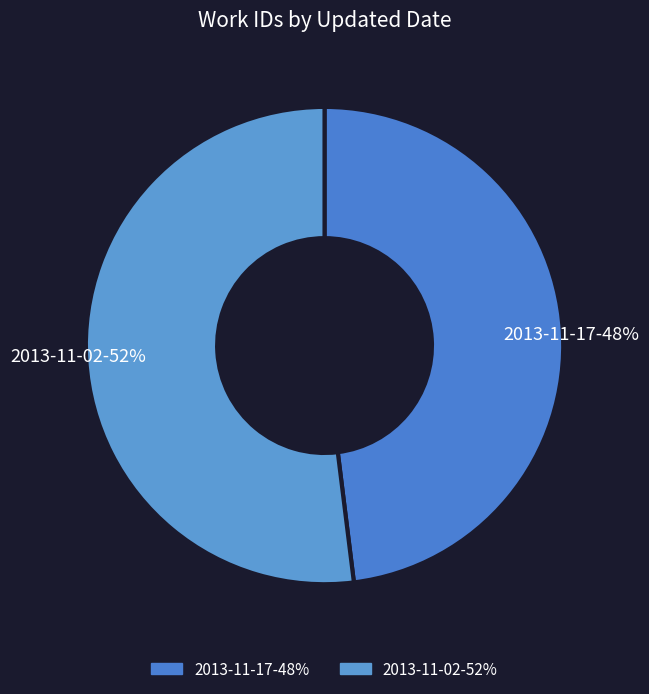

Between 2013-11-17-48% and 2013-11-02-52%, which is larger?

2013-11-02-52%